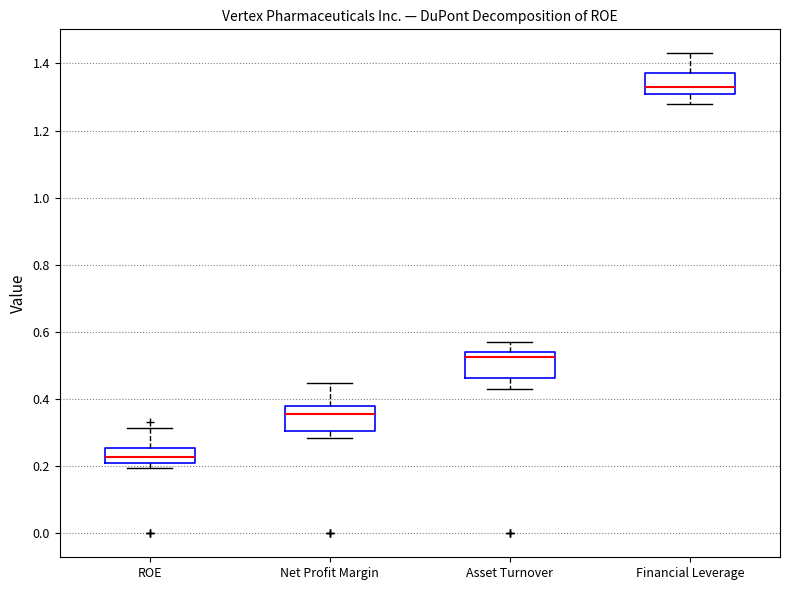

Where does the upper whisker of the box for Financial Leverage end on the y-axis? The values are not printed on the chart, so give them approximately, as read against the axis.

1.44